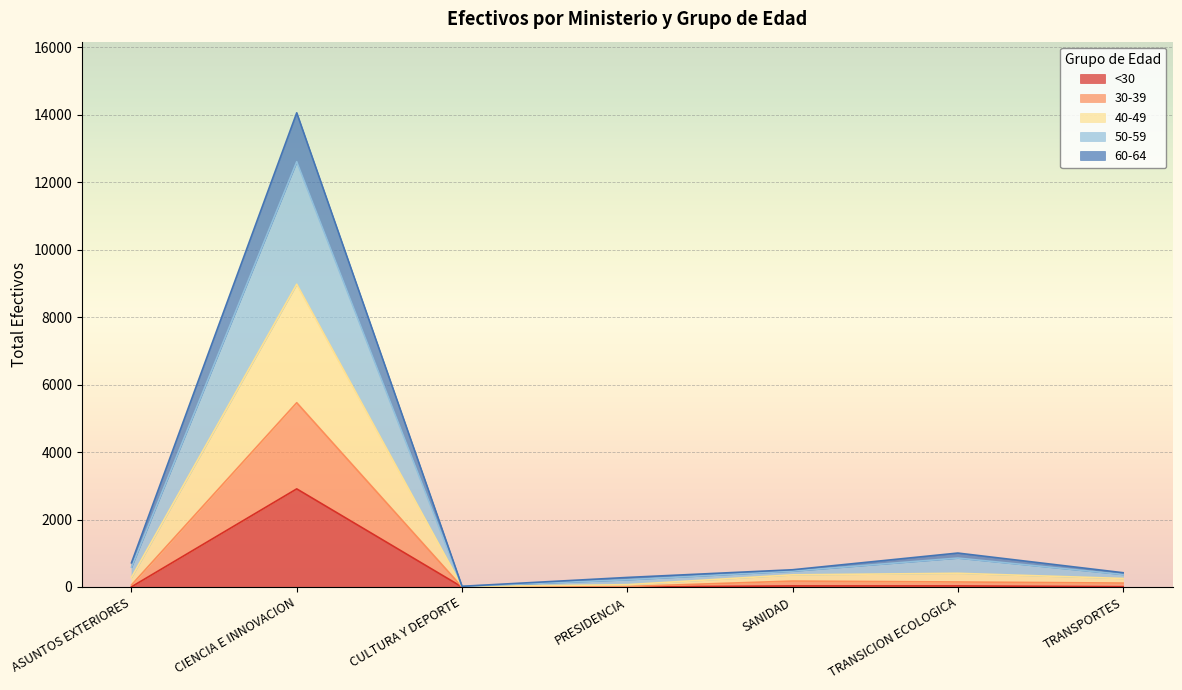

Between TRANSPORTES and CIENCIA E INNOVACION, which is larger?

CIENCIA E INNOVACION